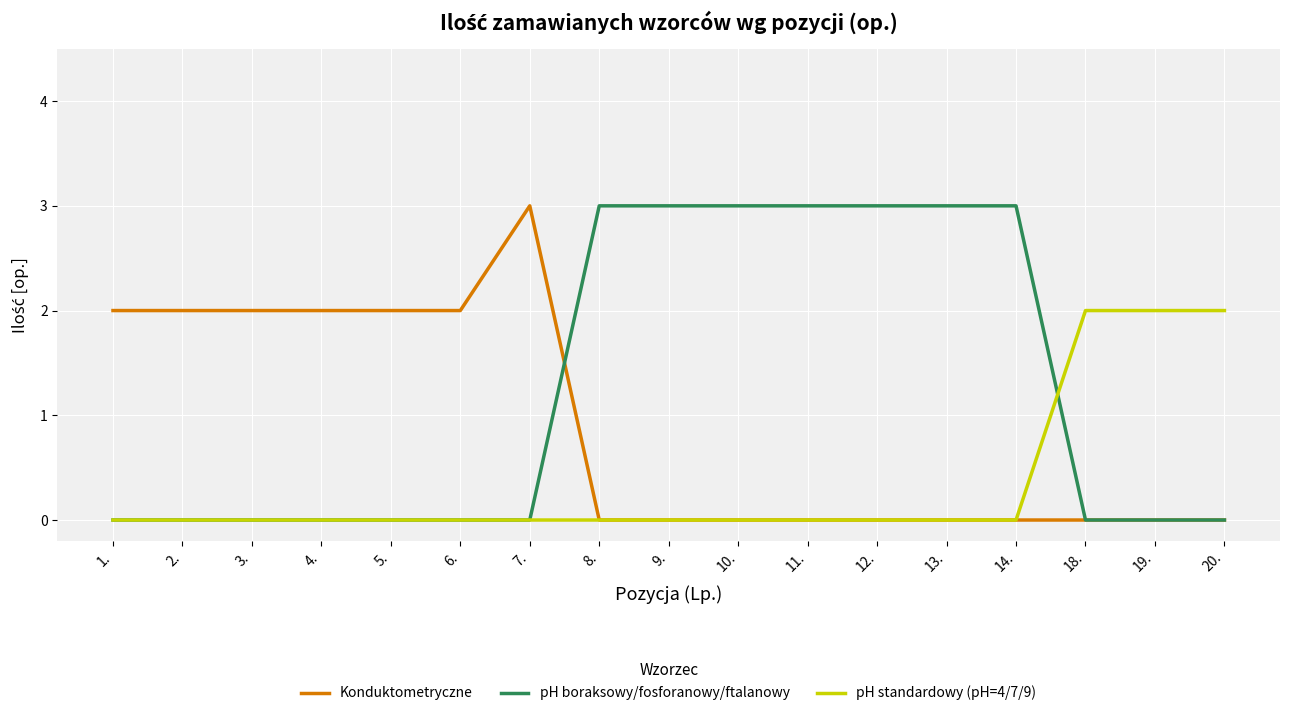

List the series in order of their overall mean, highest first.

pH boraksowy/fosforanowy/ftalanowy, Konduktometryczne, pH standardowy (pH=4/7/9)